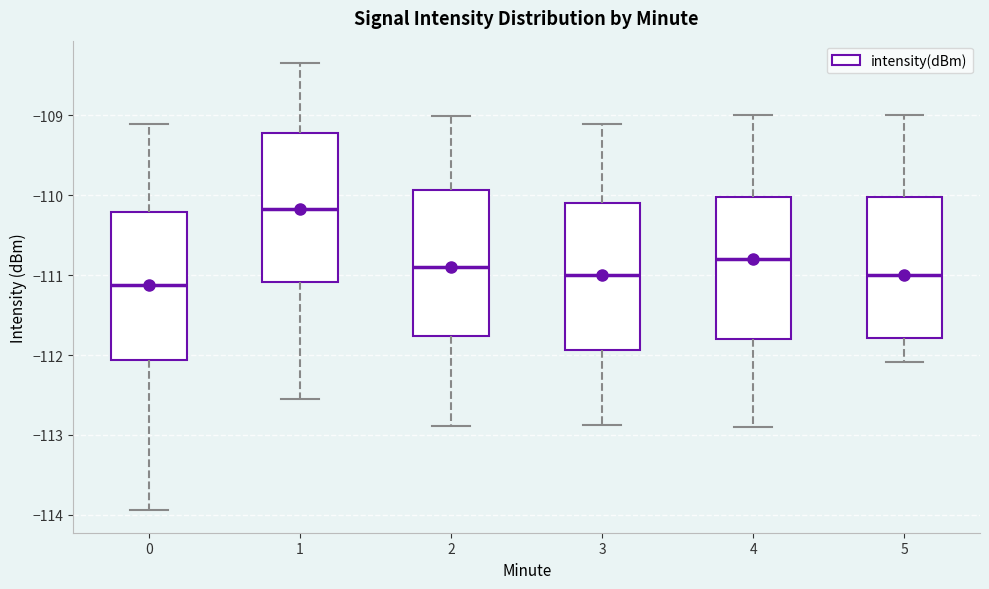

Reading left to right, transcribe this box plot: for each box, give where its median line is, the range the box spans, and where its two whiskers end, as read against the y-axis. The values are not printed on the chart, so give them approximately, as read against the axis.

0: median -111.1, box -112.1 to -110.2, whiskers -113.9 to -109.1
1: median -110.2, box -111.1 to -109.2, whiskers -112.6 to -108.3
2: median -110.9, box -111.8 to -109.9, whiskers -112.9 to -109.0
3: median -111.0, box -111.9 to -110.1, whiskers -112.9 to -109.1
4: median -110.8, box -111.8 to -110.0, whiskers -112.9 to -109.0
5: median -111.0, box -111.8 to -110.0, whiskers -112.1 to -109.0